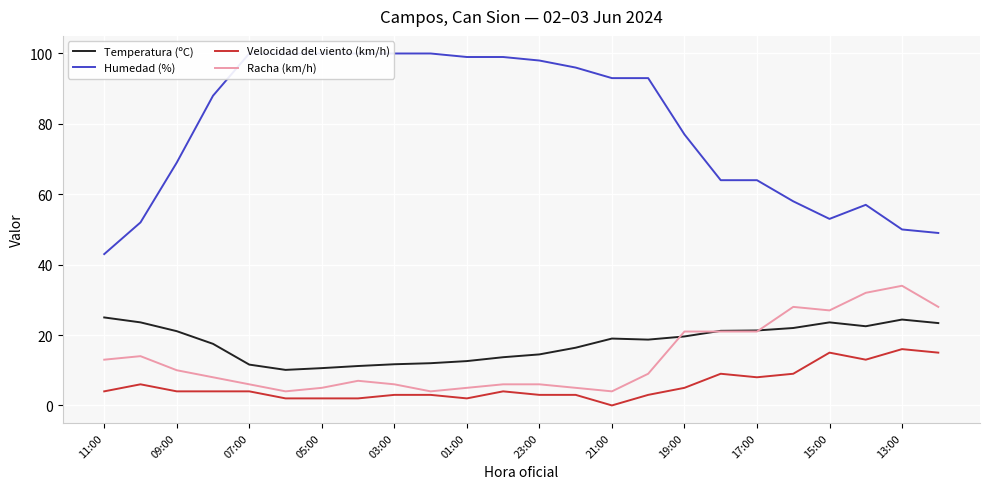

The value of Velocidad del viento (km/h) at 15:00 is 22.5. True or false?

False